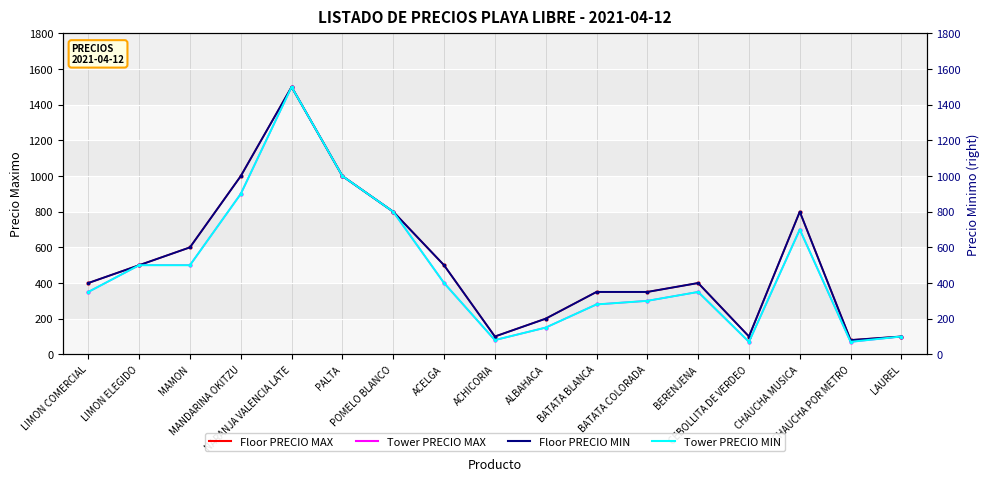

What is the label of the 16th point from the left?

CHAUCHA POR METRO